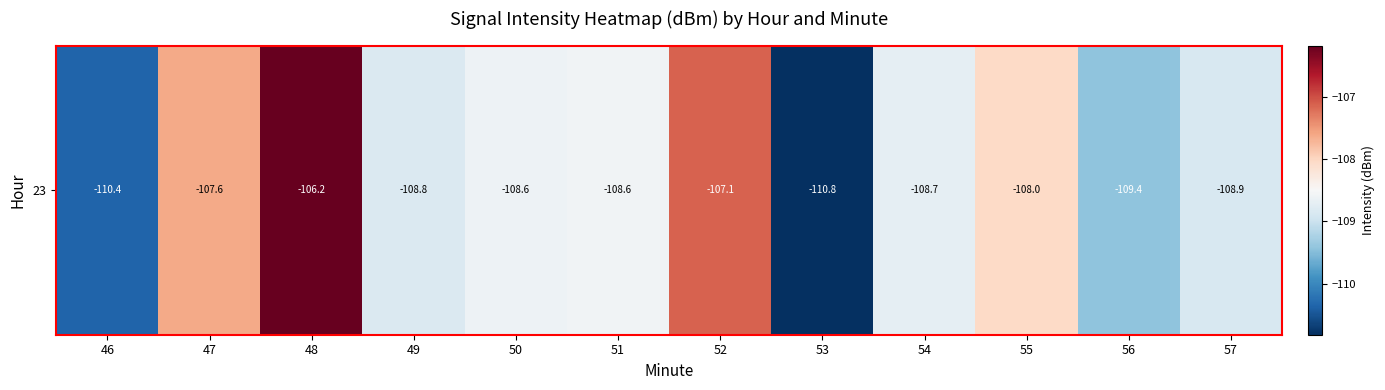

How many data points are less than -108?

9